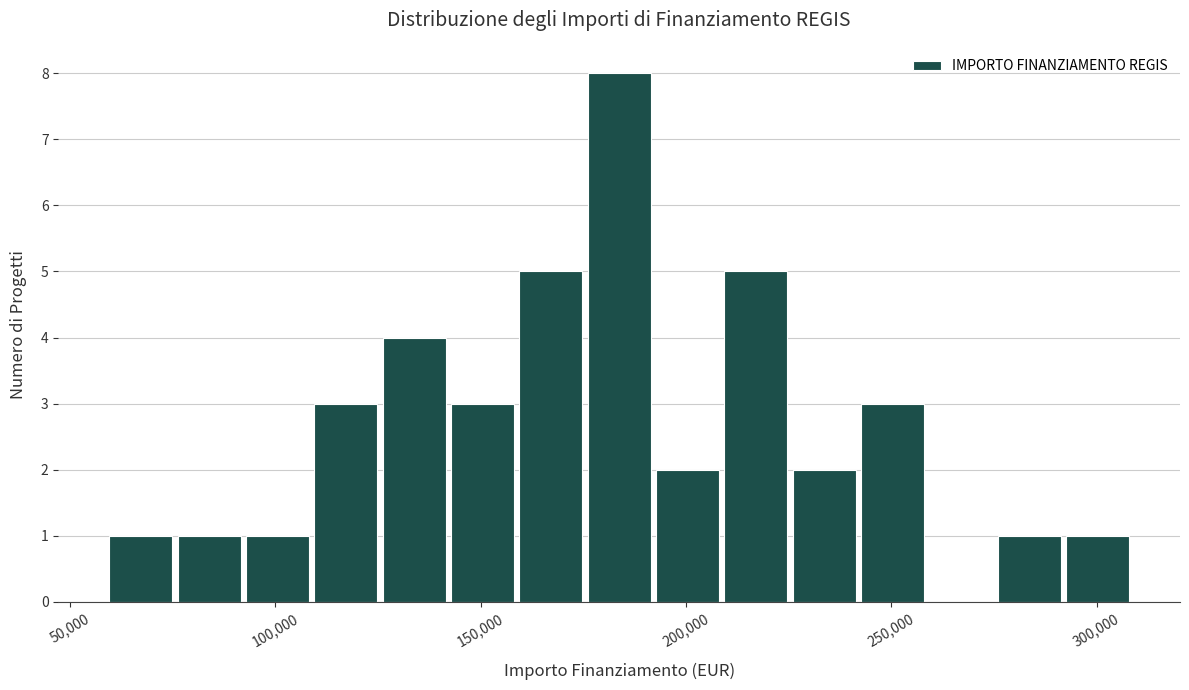

Around what value on the x-axis is the tallest bar? Give the approximate position of its centre, as read against the axis.

185000